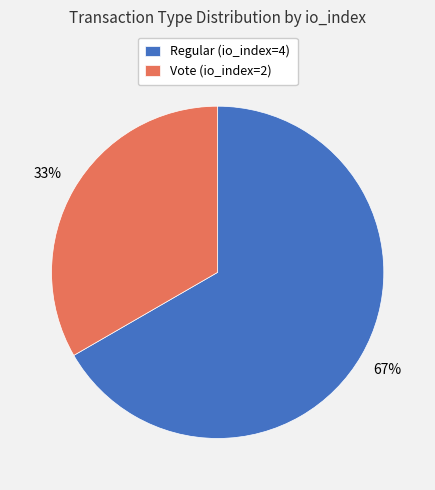

Does Regular (io_index=4) represent more than half of the total?

Yes